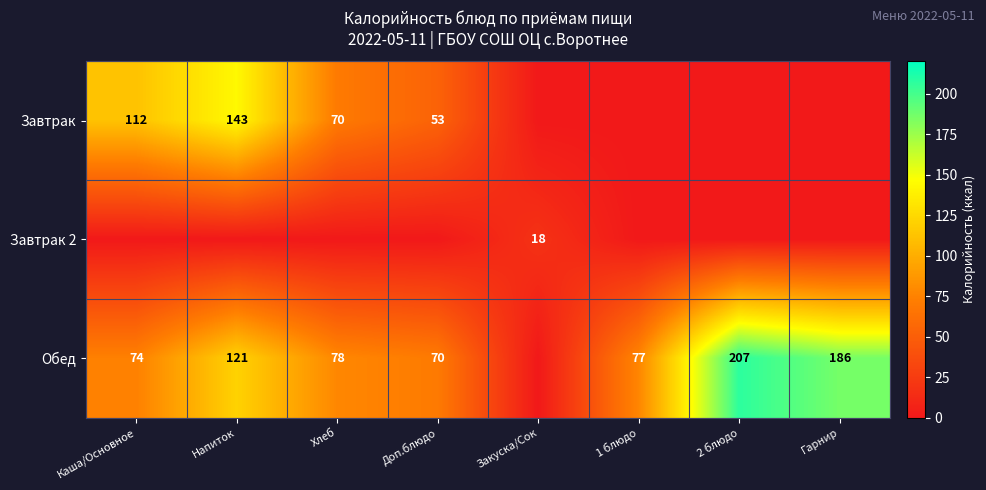

What is the difference between the Завтрак values at Каша/Основное and Доп.блюдо?

59